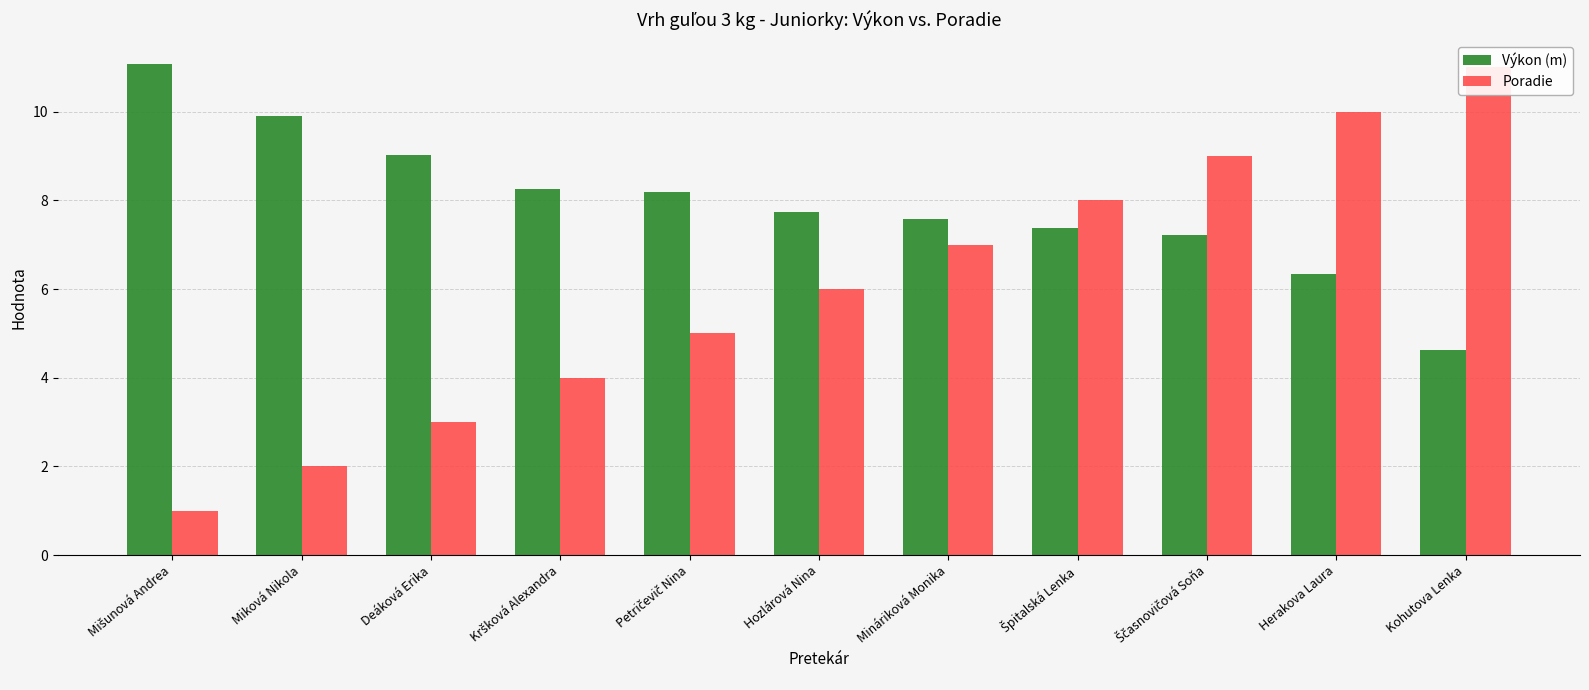

What is the average value of the Poradie series?

6.0